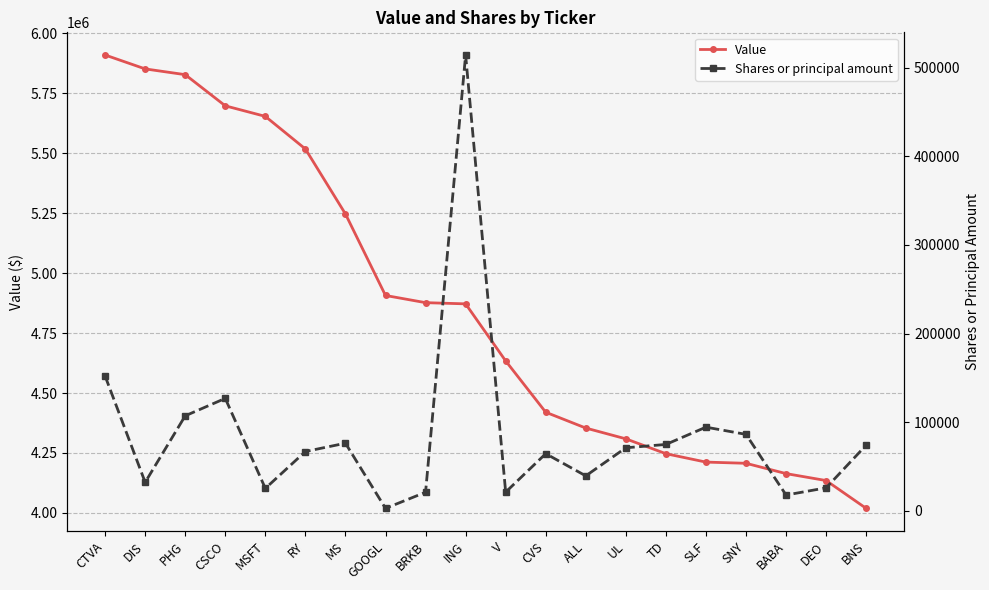

What is the total value across all series at DIS?

5884189